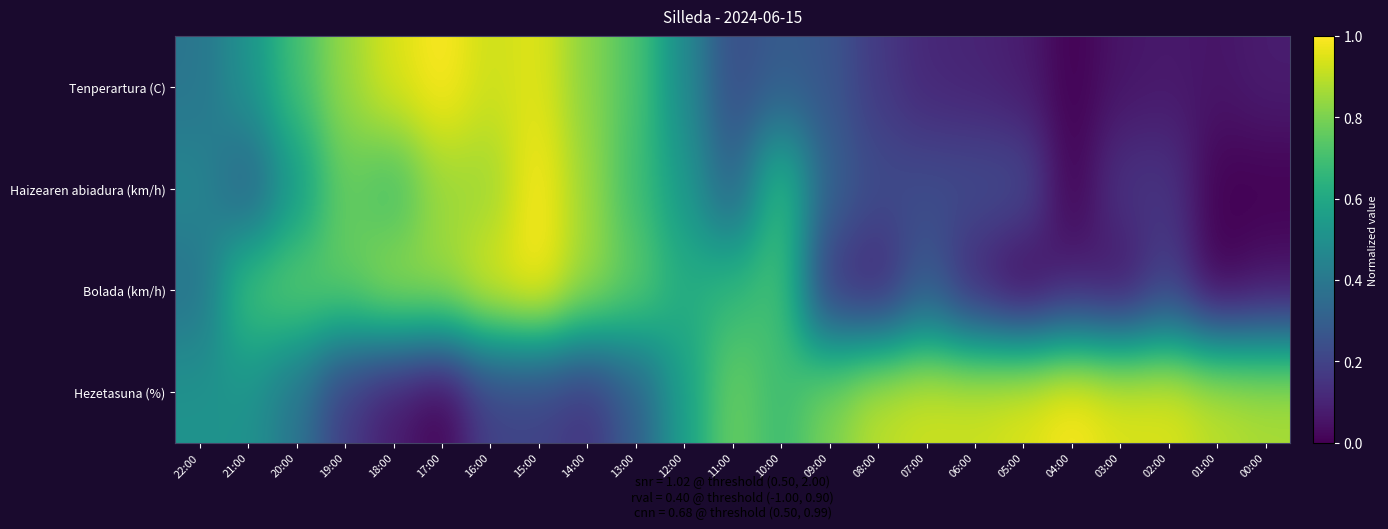

Which category has the lowest value across all series?

04:00